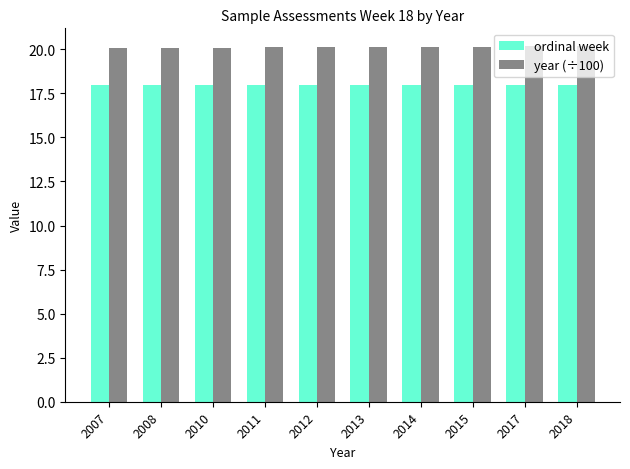

What is the maximum value shown in the chart?

20.2